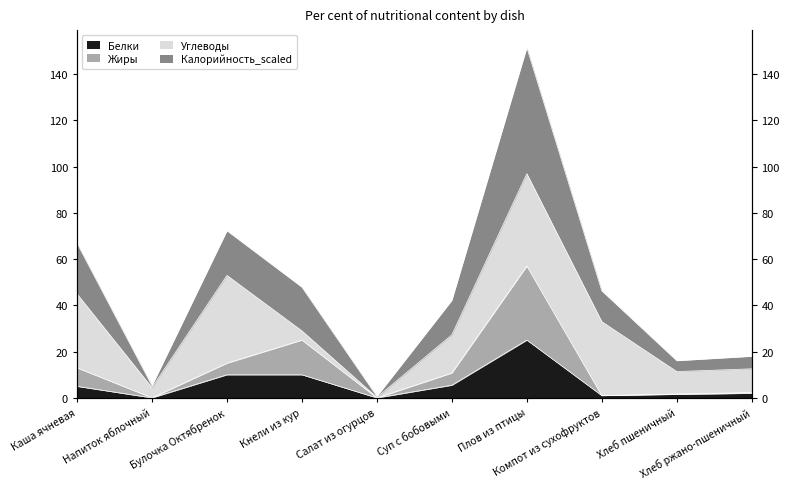

At which category is the sum across all series the highest?

Плов из птицы